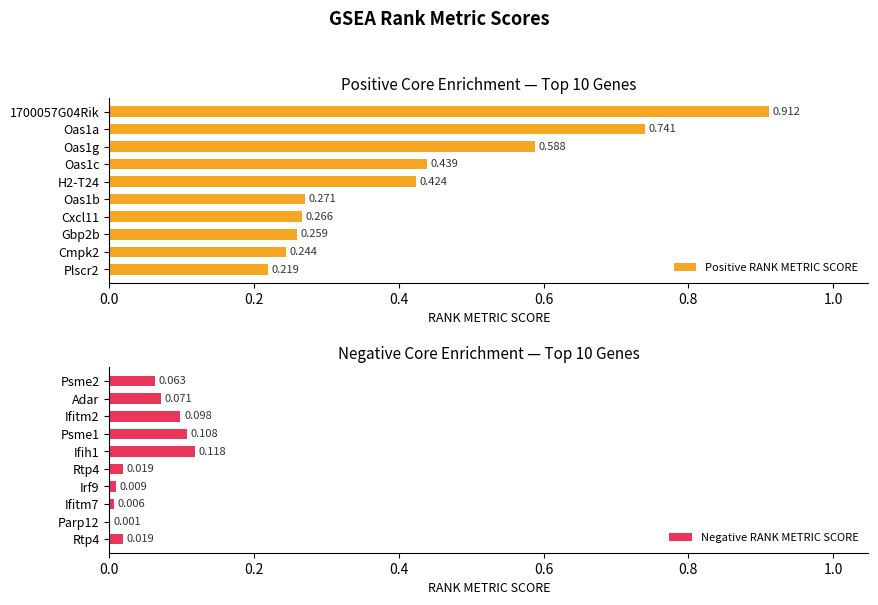

Does the chart contain stacked bars?

No